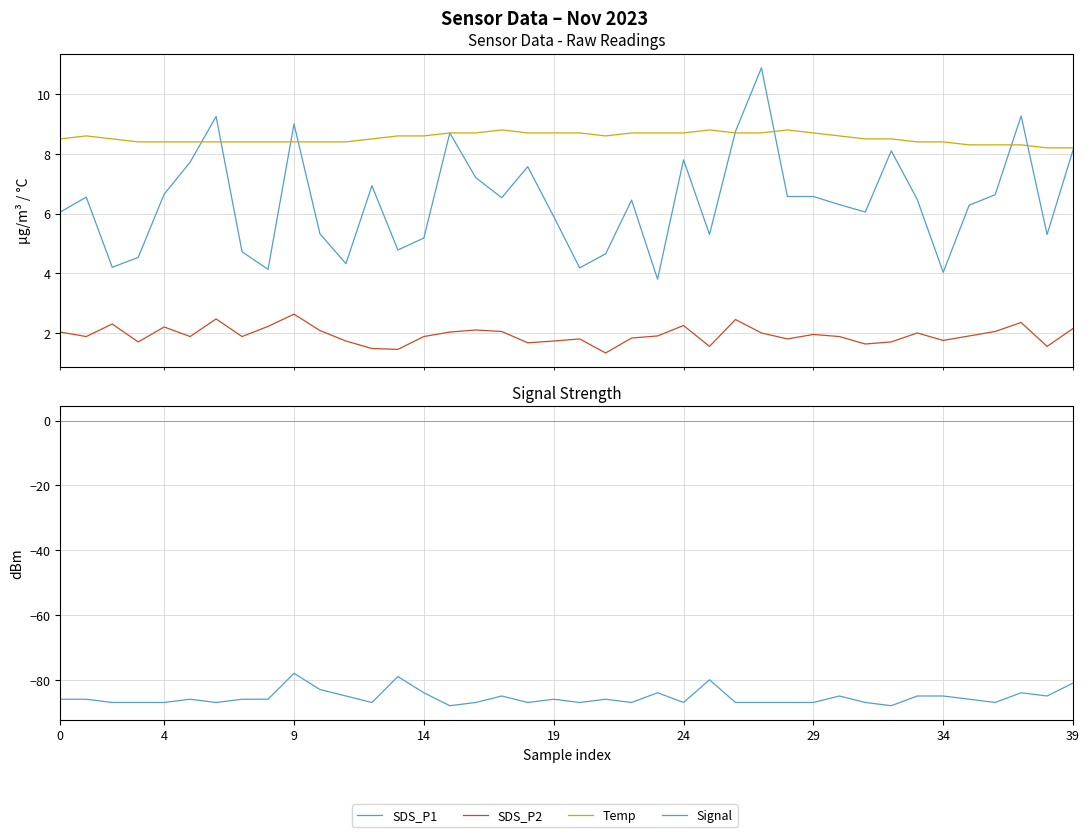

What is the label of the 21st point from the left?

20